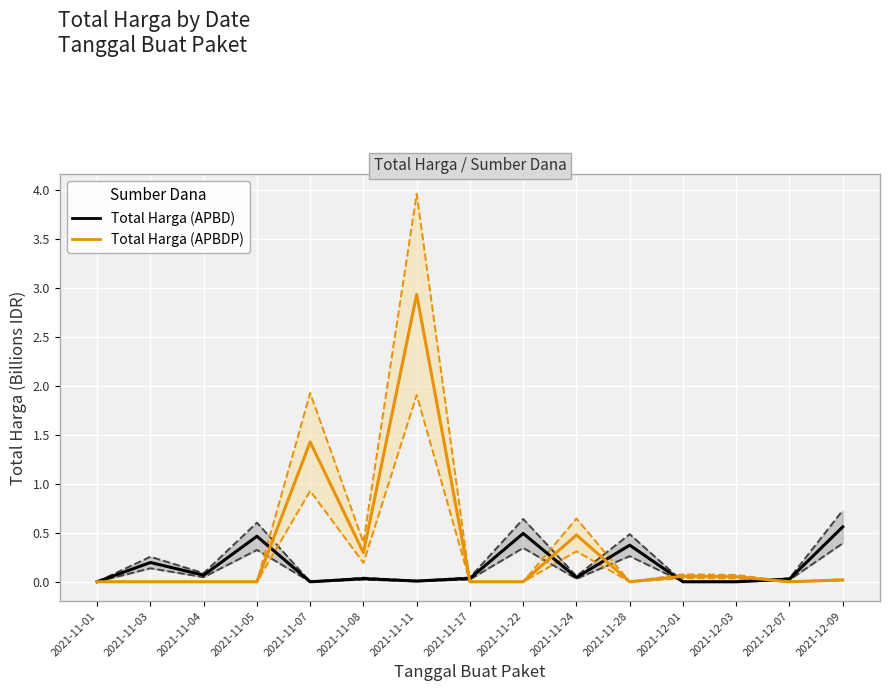

What is the spread (max minus min) of values at 2021-11-11?

2.9